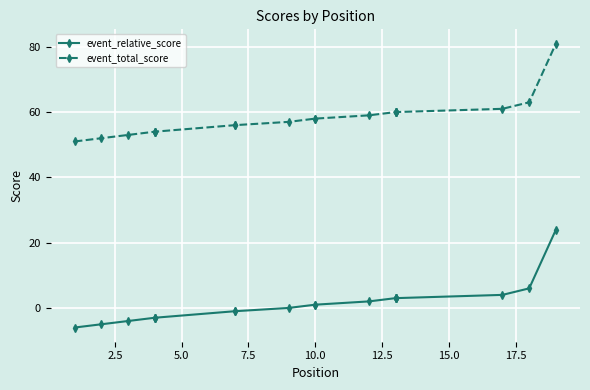

The value of event_total_score at 16 is 31. True or false?

False